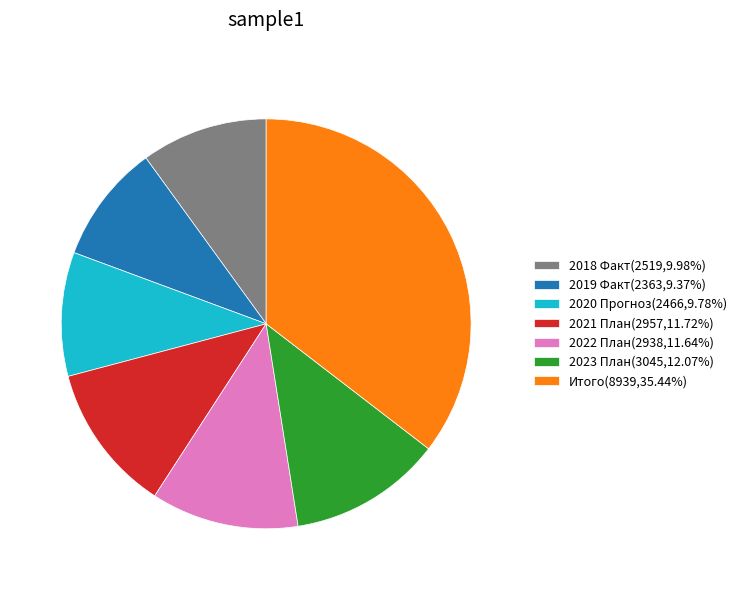

Count the number of slices in the pie.

7